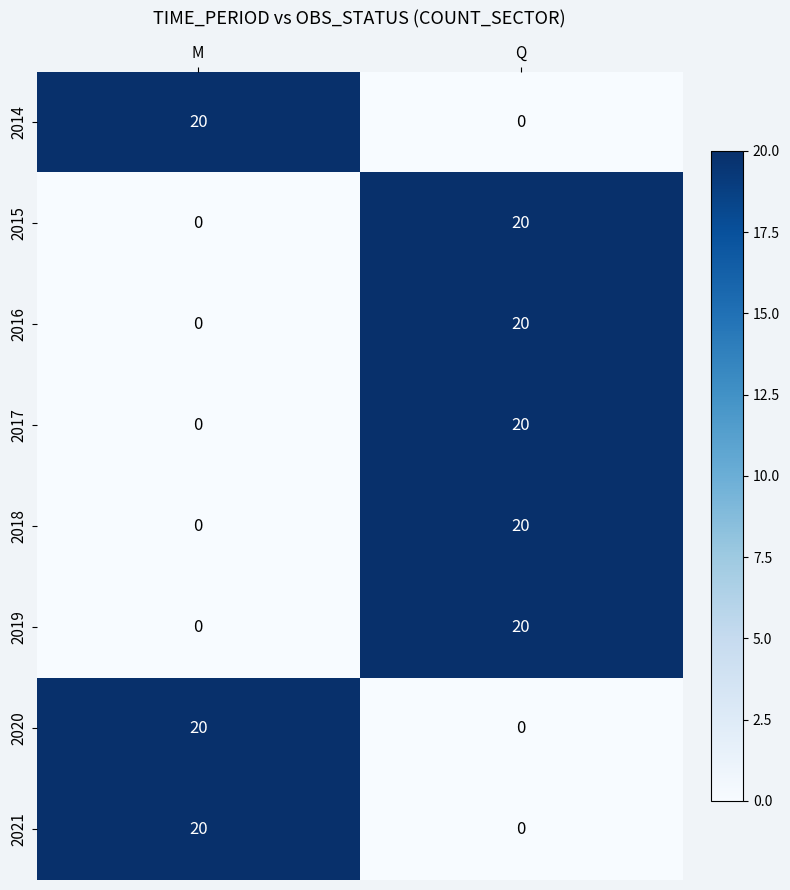

Reading right to left, list all the values displayed in this chart.

2014: Q=0	M=20
2015: Q=20	M=0
2016: Q=20	M=0
2017: Q=20	M=0
2018: Q=20	M=0
2019: Q=20	M=0
2020: Q=0	M=20
2021: Q=0	M=20